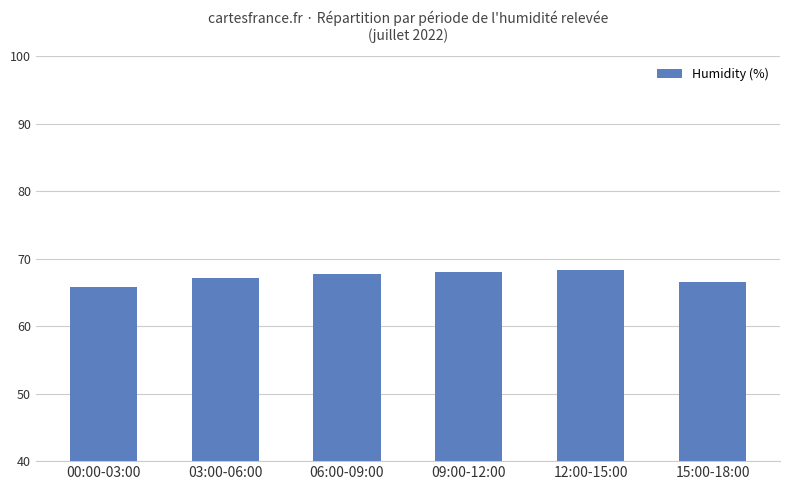

Is it true that the value at 06:00-09:00 is 117.6?

False